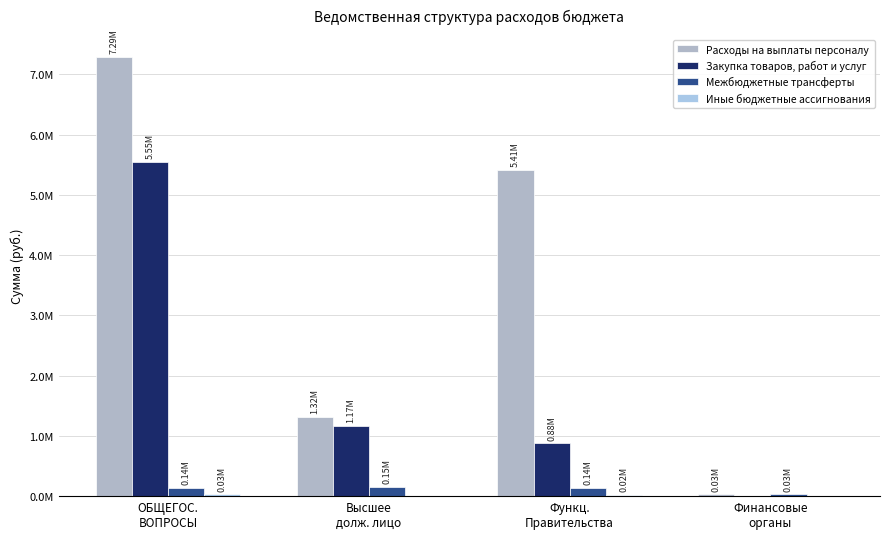

Does the chart contain stacked bars?

No